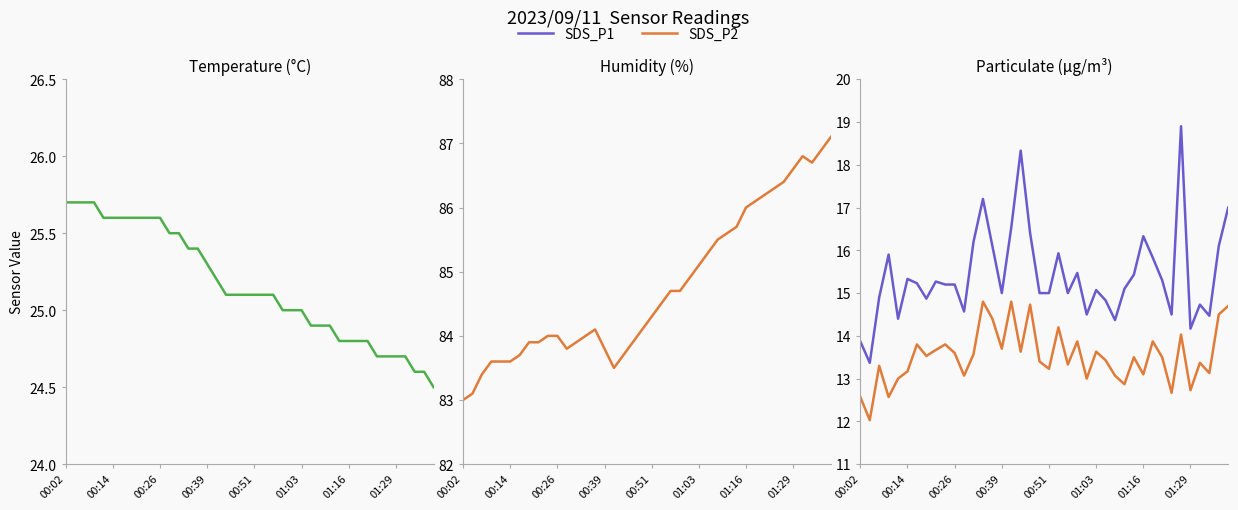

What position from the left is 00:14?

6